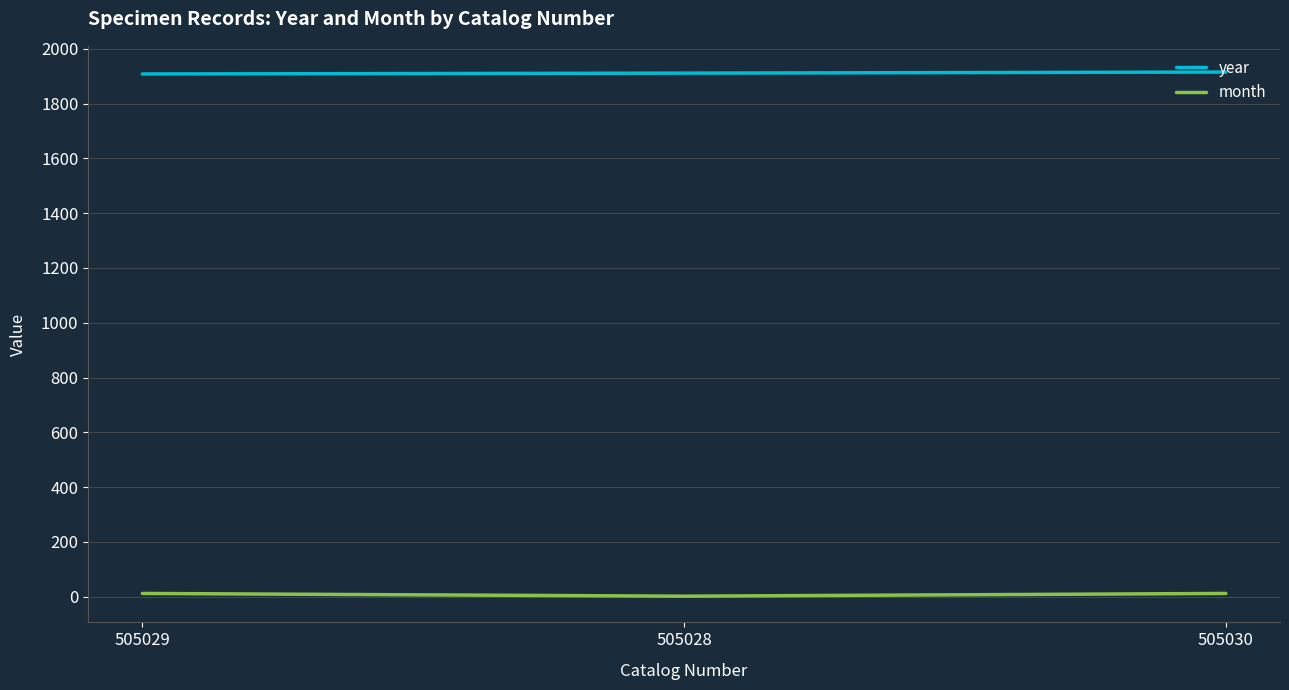

What are all the series names shown in the legend?

year, month